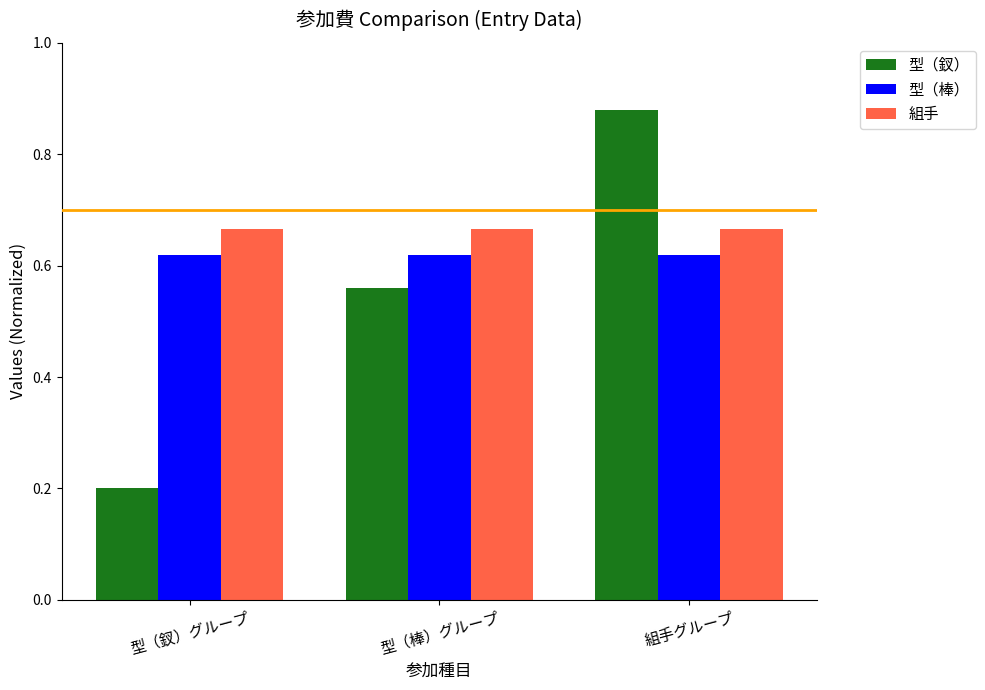

Which series changed the most between 型（釵）グループ and 型（棒）グループ?

型（釵）